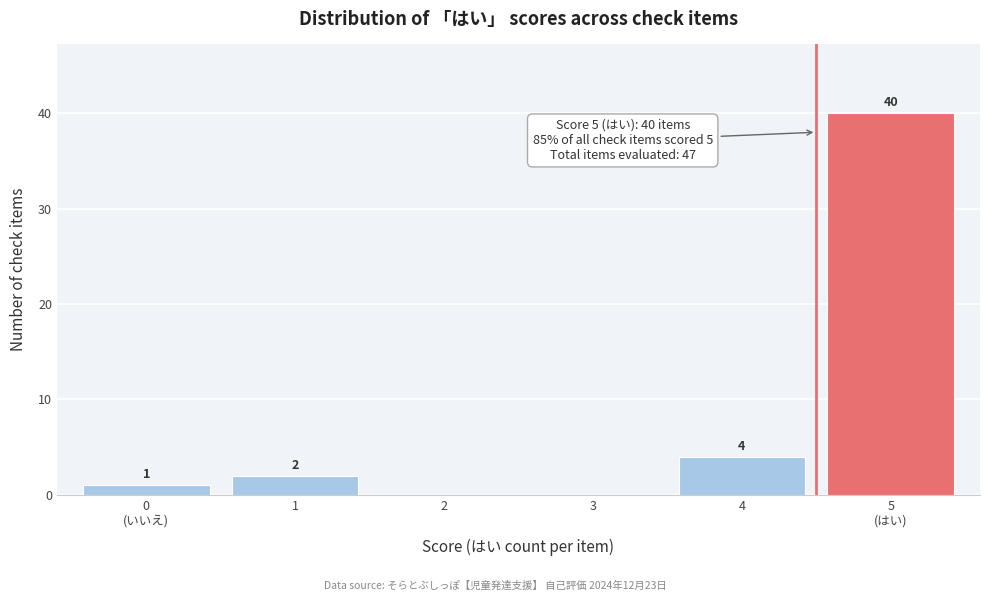

What is the greatest value displayed?

40